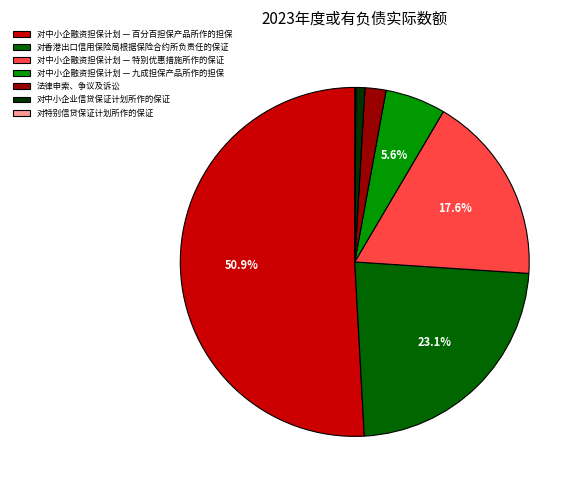

What is the majority slice?

对中小企融资担保计划 — 百分百担保产品所作的担保